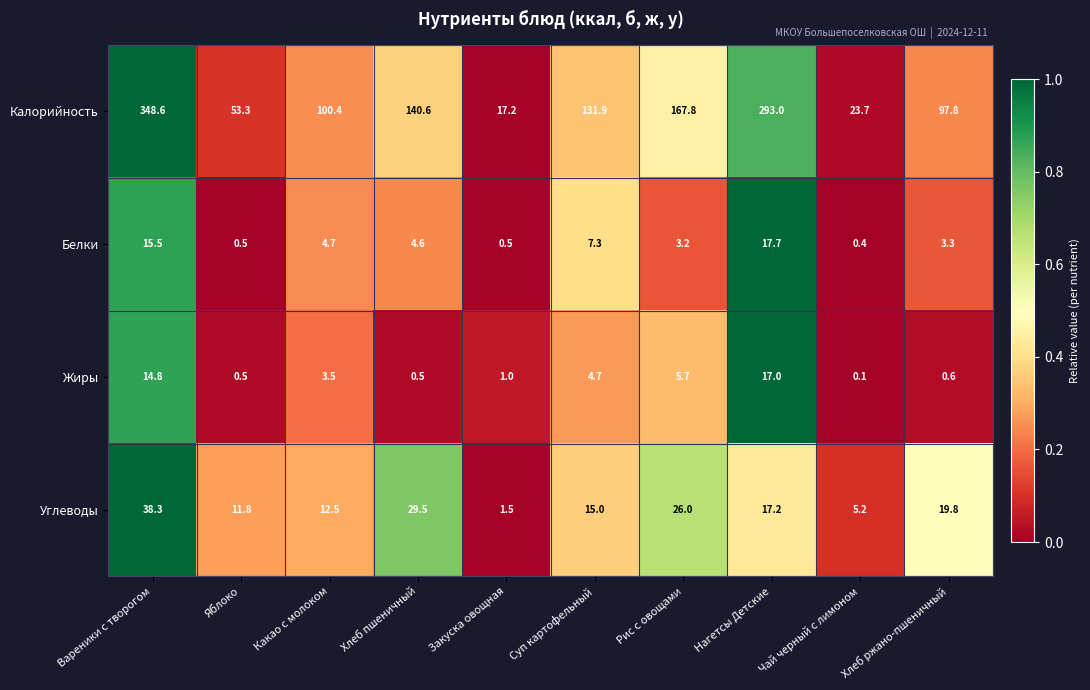

What is the sum of all Калорийность values?

1374.3